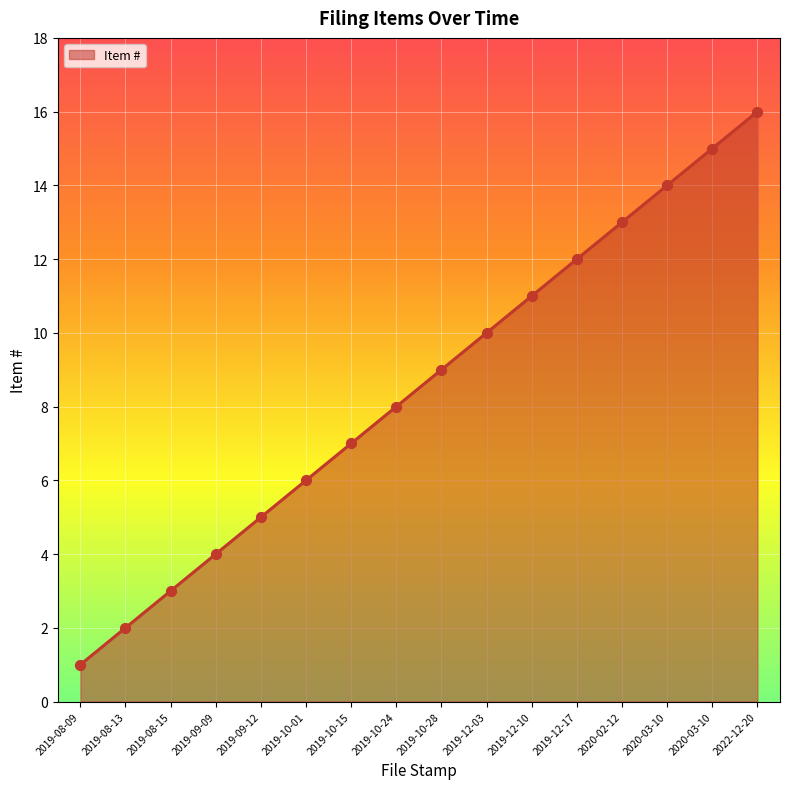

Approximately how many times larger is the value at 2020-03-10 compared to 2019-08-09?

14.0